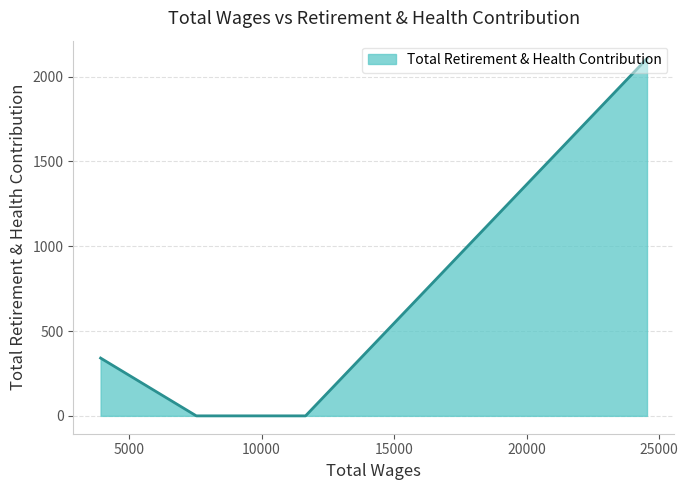

What is the sum of all values?

2447.0